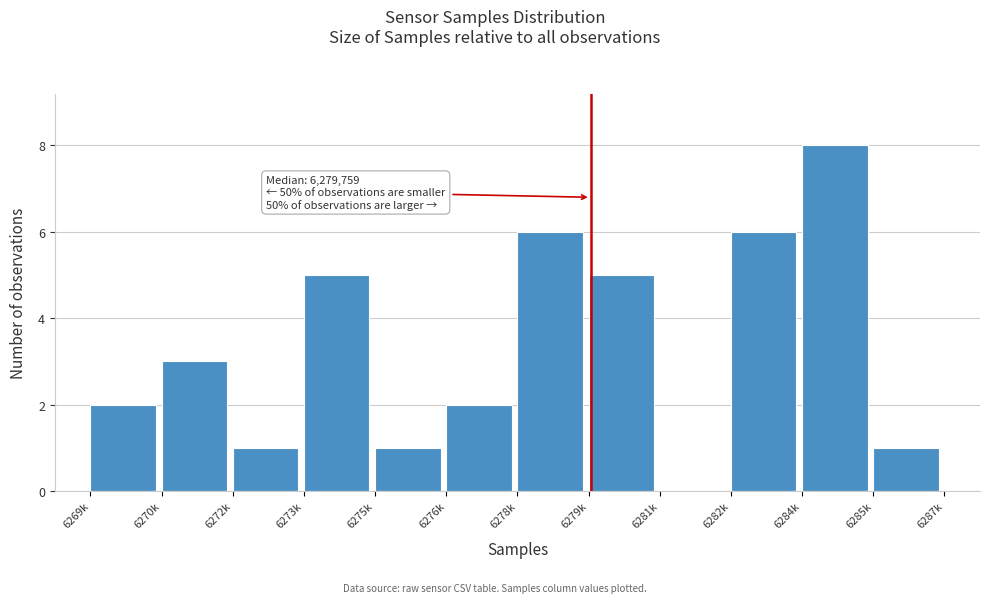

Reading left to right, list all the values displayed in this chart.

6269k=2	6270k=3	6272k=1	6273k=5	6275k=1	6276k=2	6278k=6	6279k=5	6281k=0	6282k=6	6284k=8	6285k=1